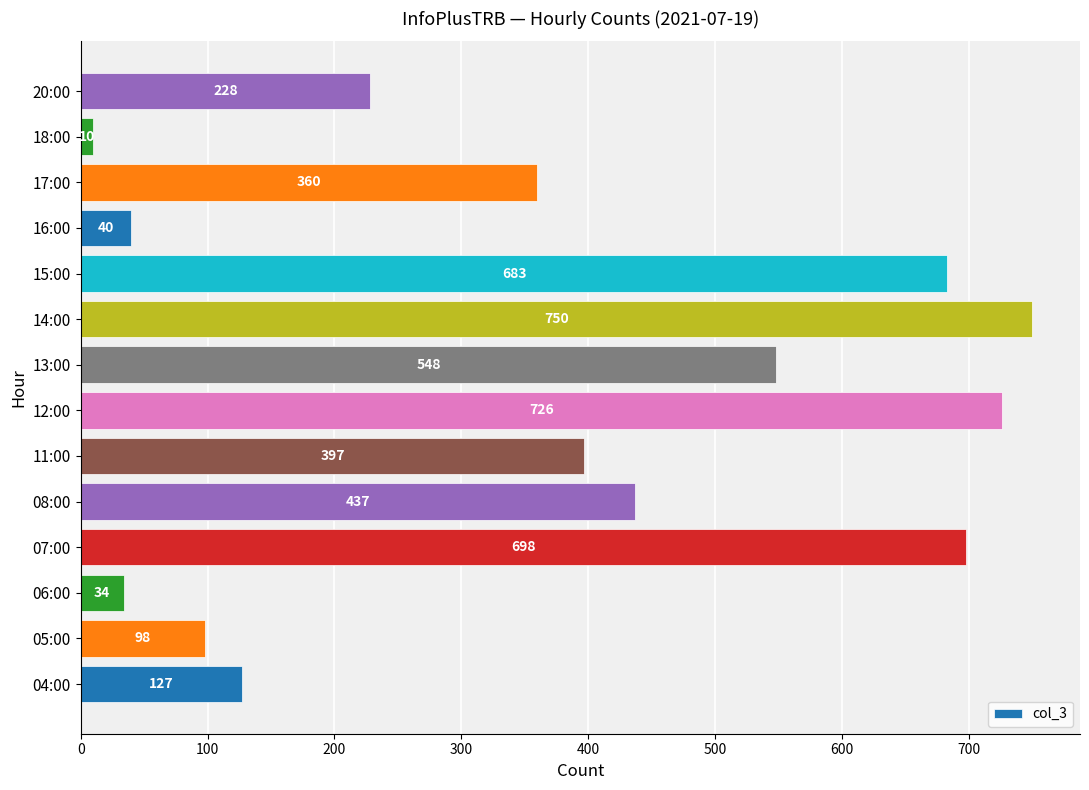

Reading top to bottom, extract all data points from this chart.

228	10	360	40	683	750	548	726	397	437	698	34	98	127